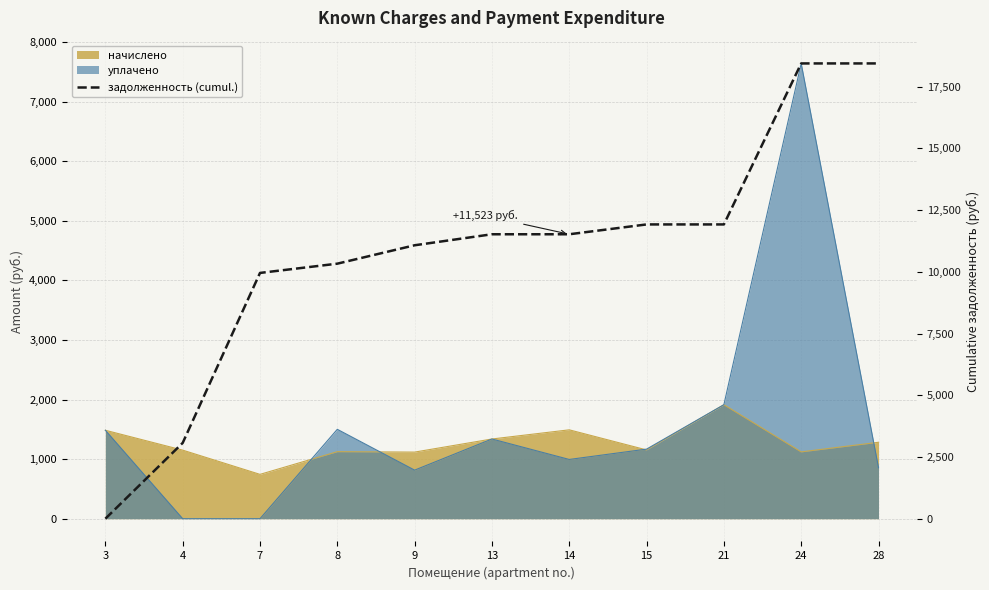

What is the change in value from 3 to 21?

+11921.1